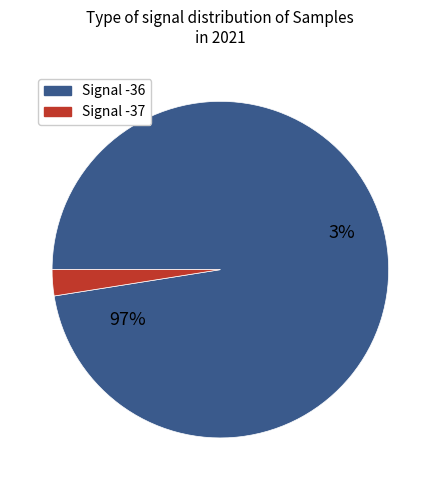

To the nearest percent, what is the average slice percentage?

50%